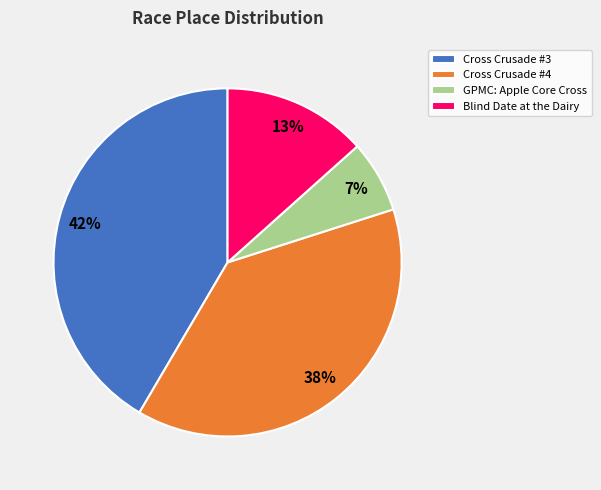

Is Blind Date at the Dairy the majority of the pie?

No